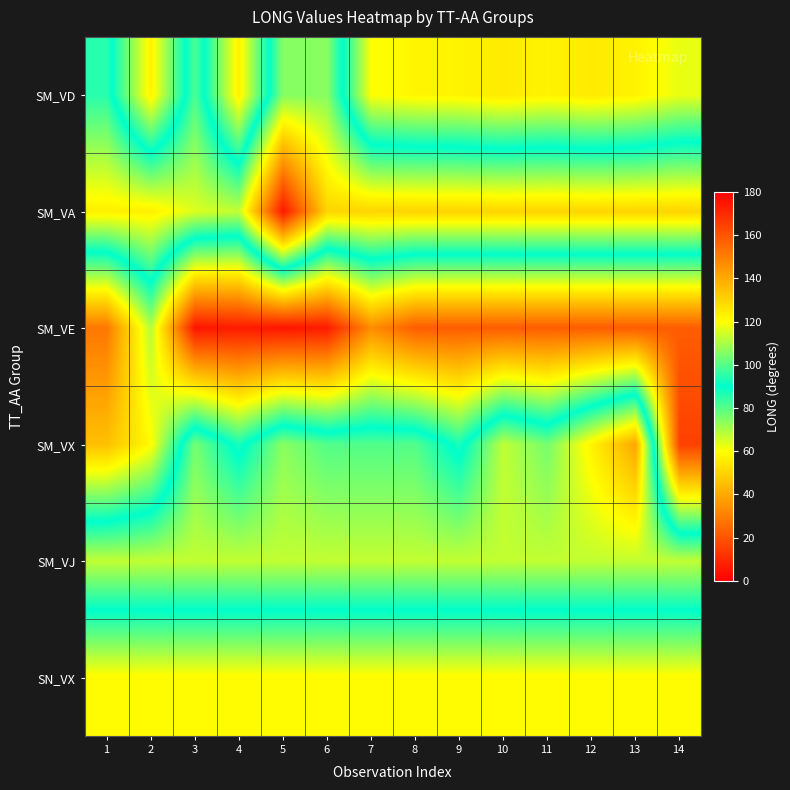

Between 14 and 9, which is larger?

9